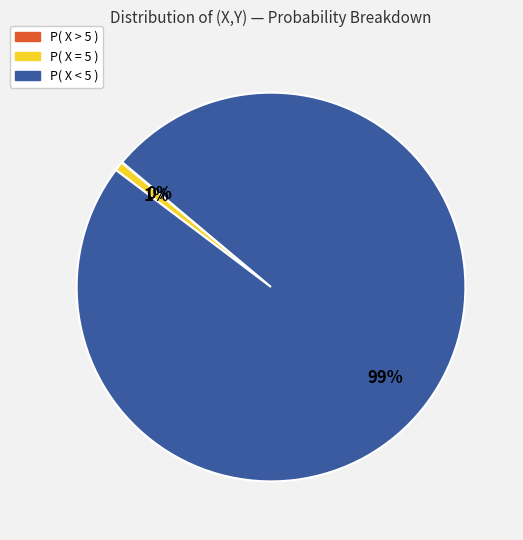

To the nearest percent, what percentage of the pie is P( X = 5 )?

1%